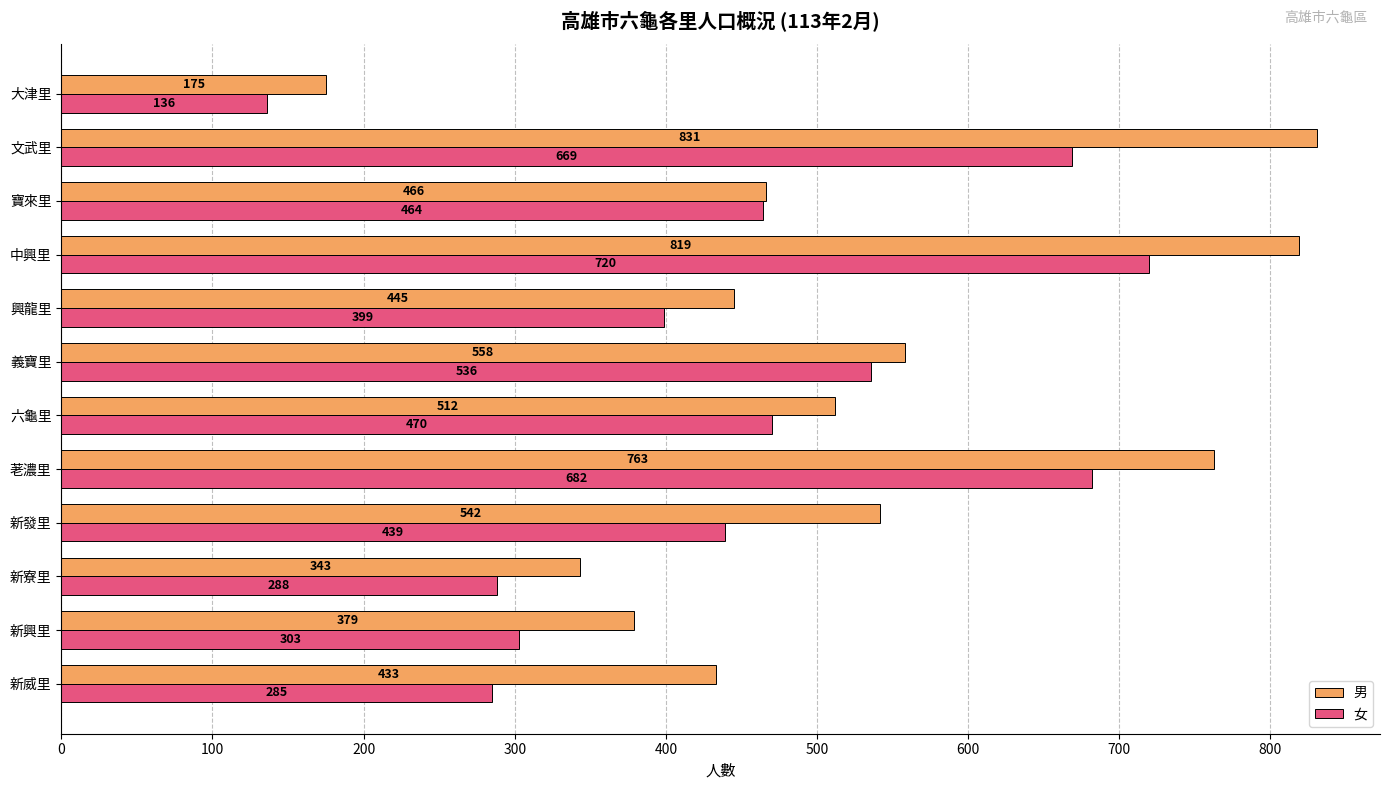

How many categories are shown in the chart?

12